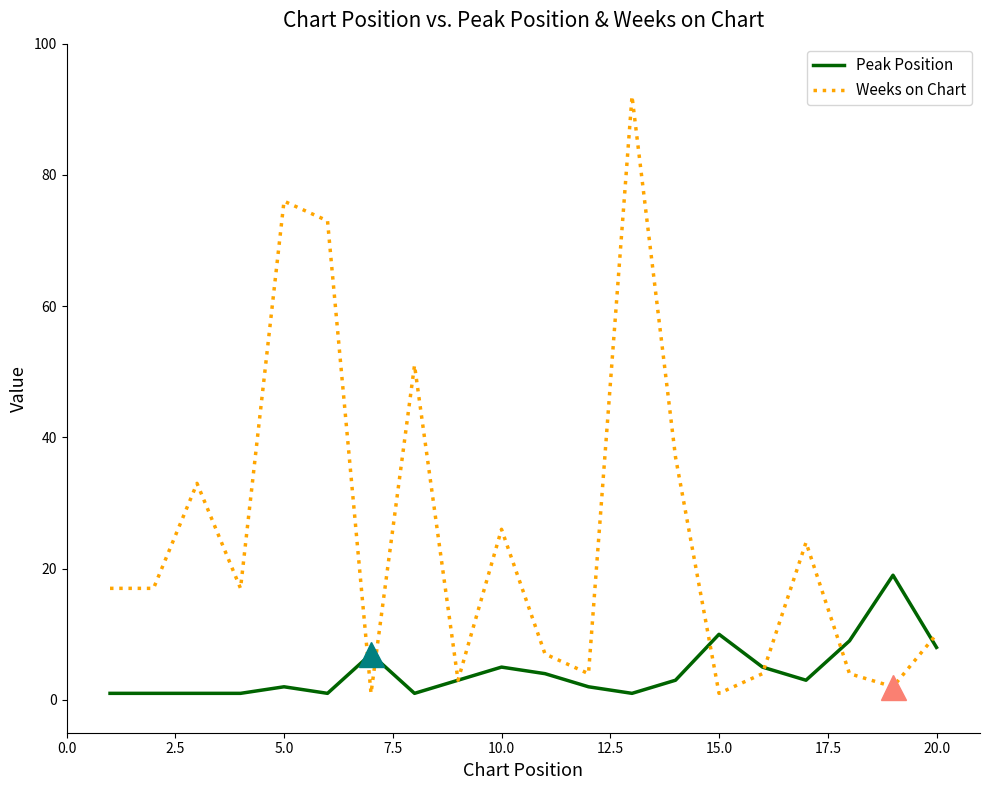

What is the minimum value shown in the chart?

1